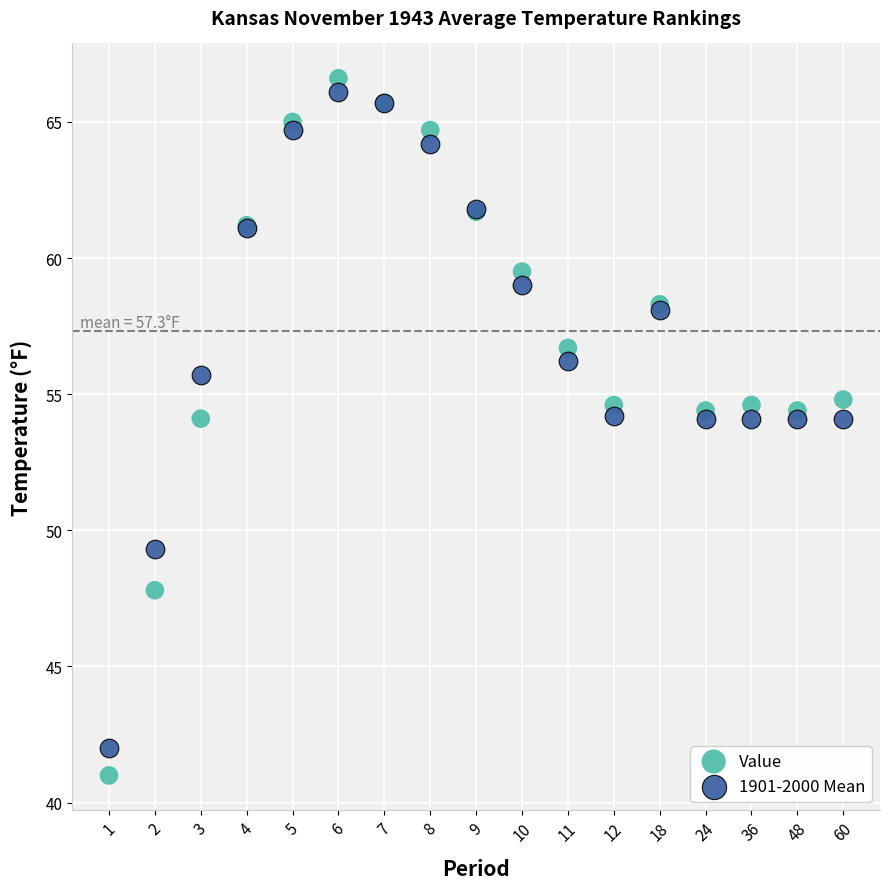

Which series has the largest Y range (max minus min)?

Value